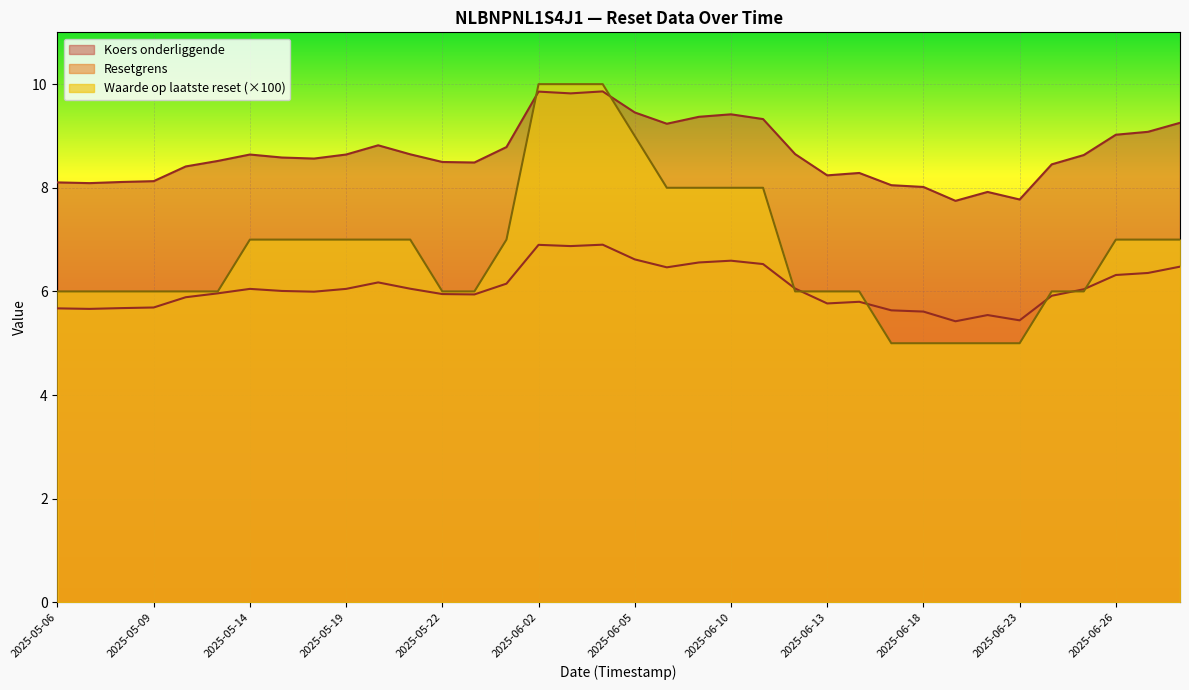

At how many categories does at least one series exceed 0?

36